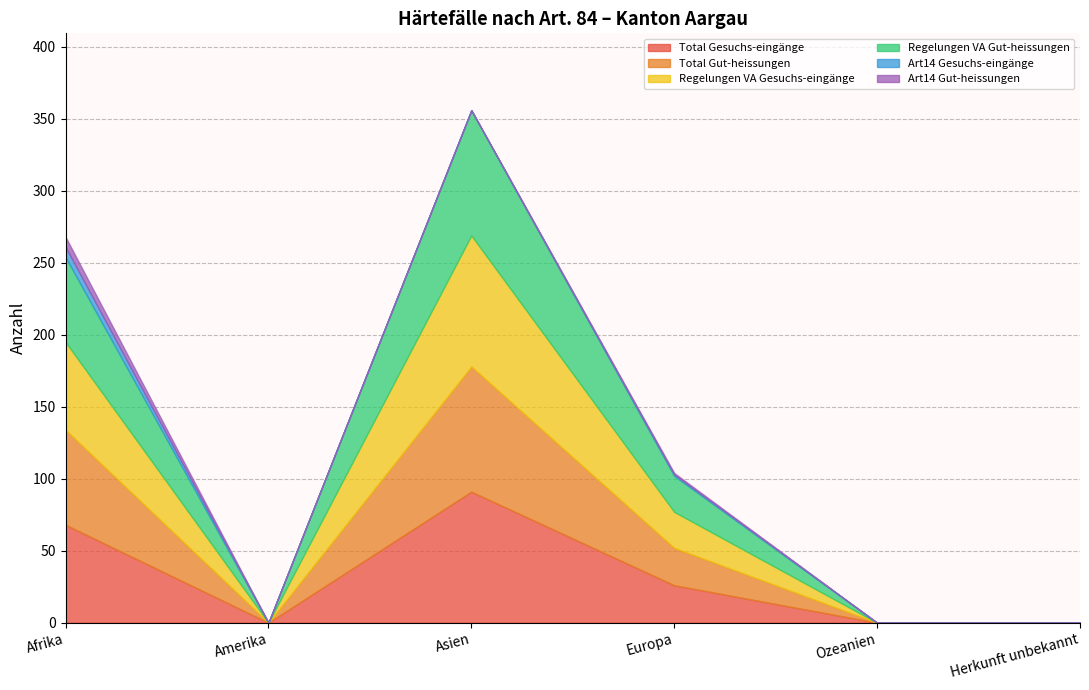

How many lines are shown in the chart?

6